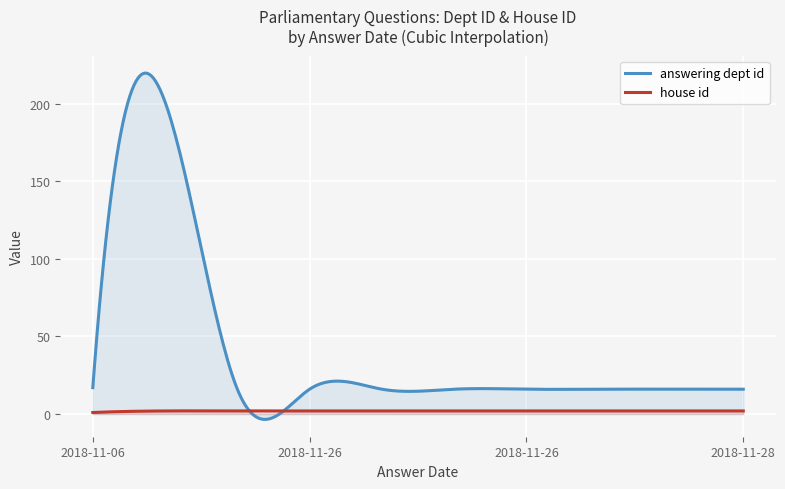

Rank the series by their average value, from highest to lowest.

answering dept id, house id